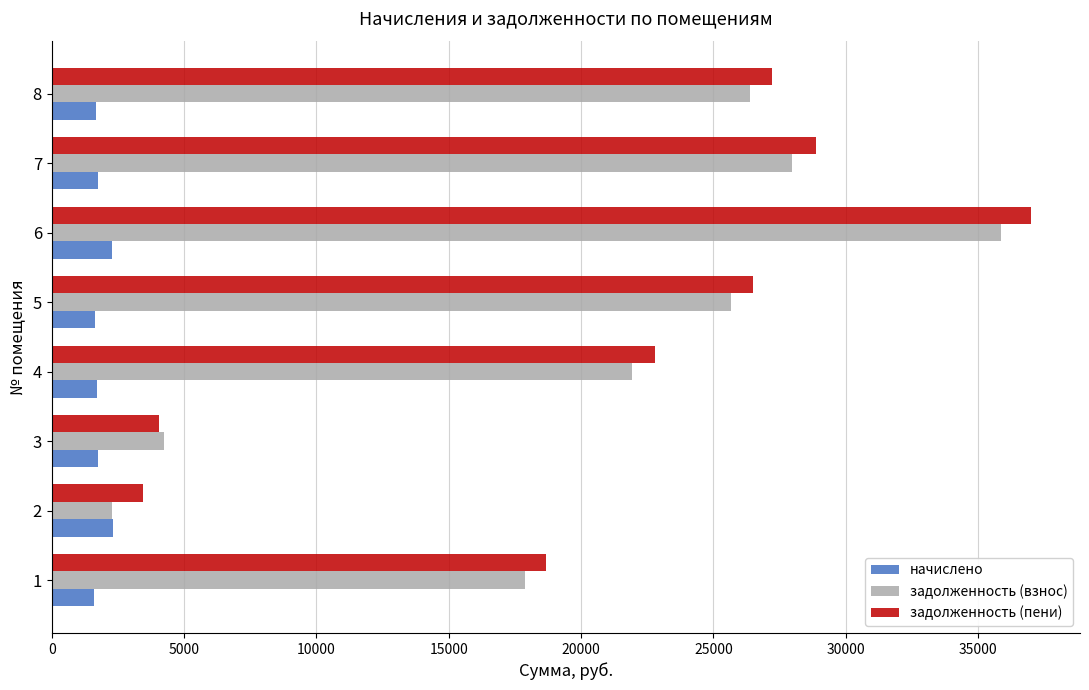

At how many categories does at least one series exceed 3198?

8